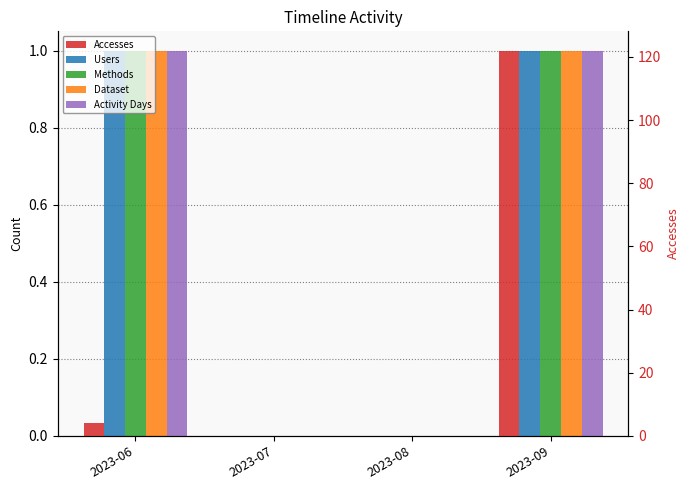

How many data points in Accesses are above 4?

1